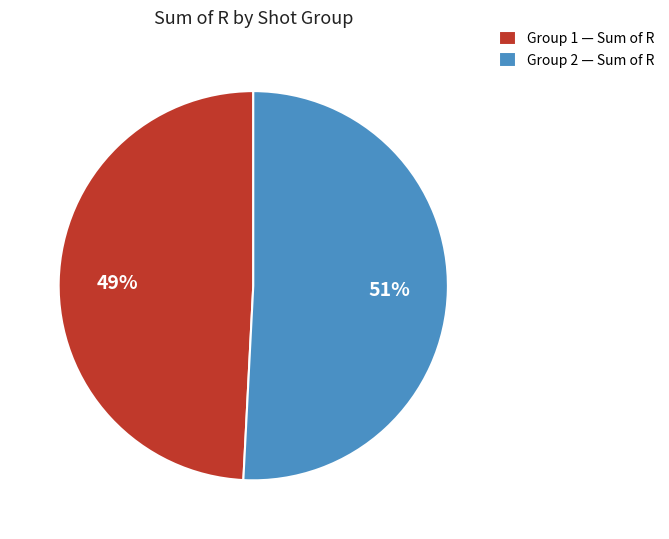

How many slices are in this pie chart?

2